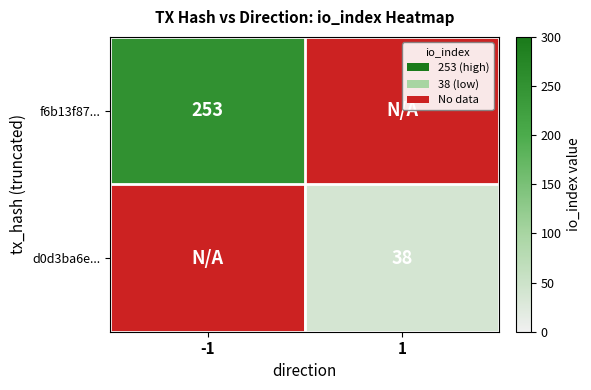

True or false: d0d3ba6e... has a value of 38 at 1.

True